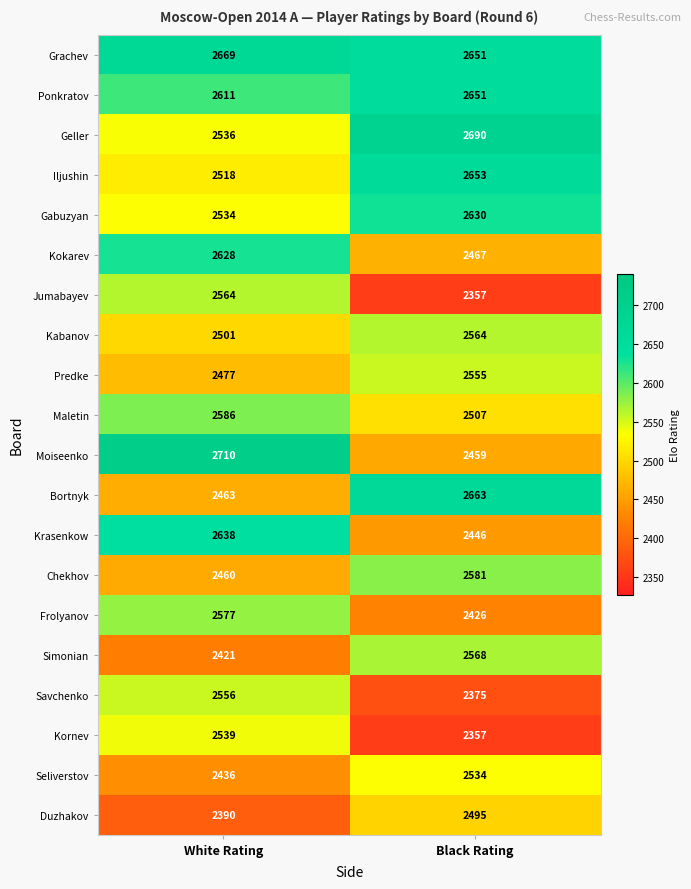

Which series has the largest total across all categories?

Grachev